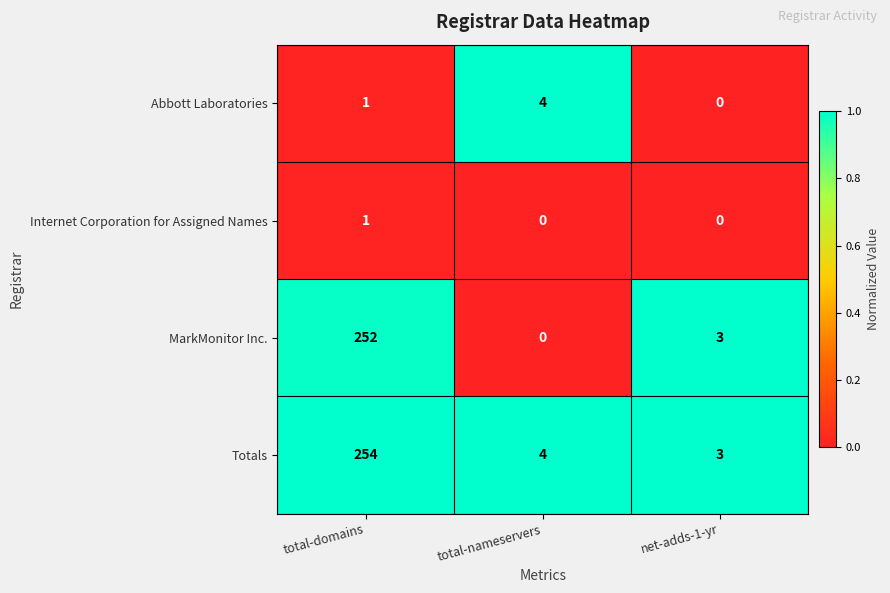

Which series has the largest range (max minus min)?

MarkMonitor Inc.